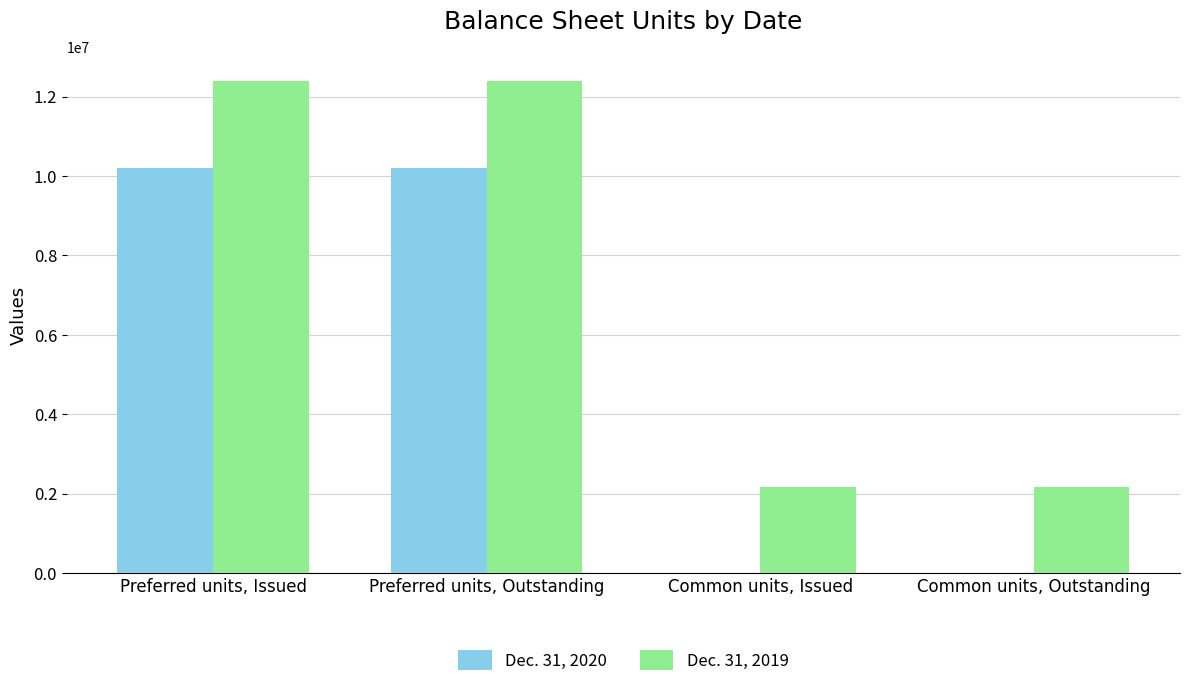

Which series has the largest total across all categories?

Dec. 31, 2019